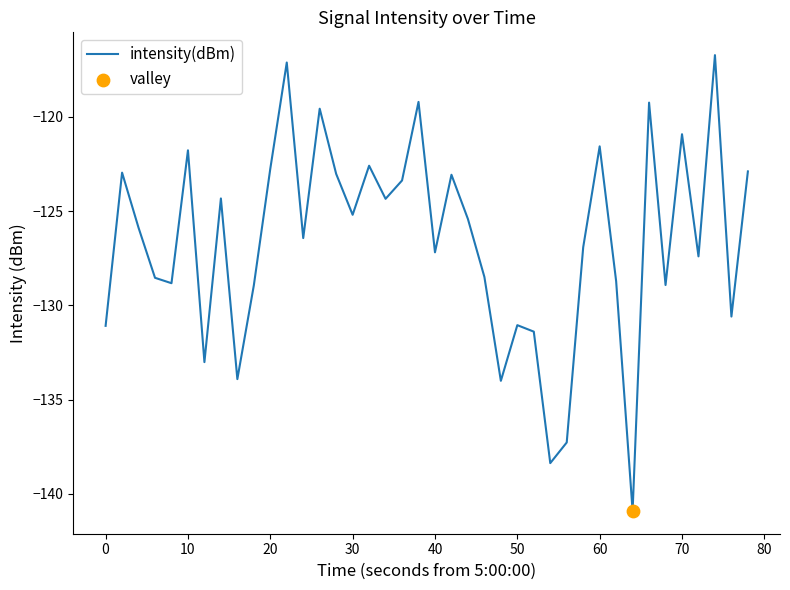

What is the difference between the maximum and minimum values?

24.2